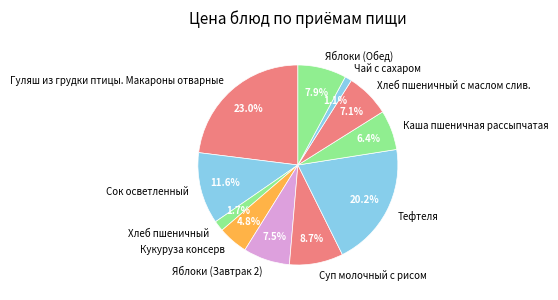

What percentage is NOT represented by Гуляш из грудки птицы. Макароны отварные?

77.0%